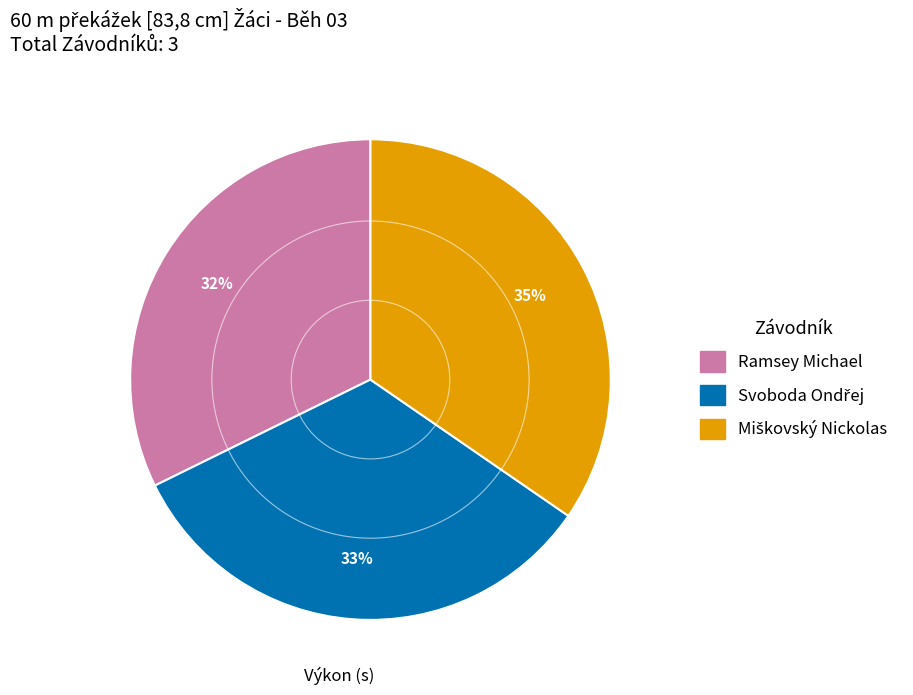

To the nearest percent, what portion does Ramsey Michael represent?

32%